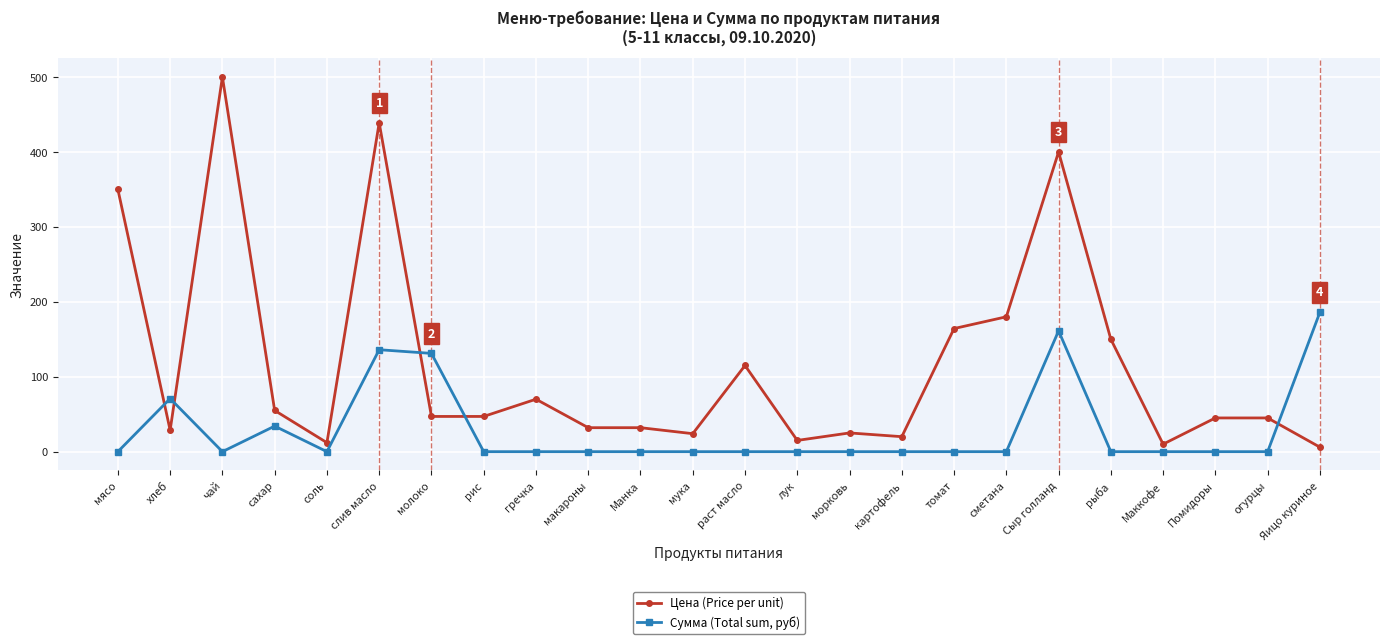

Which series has the widest spread of values?

Цена (Price per unit)